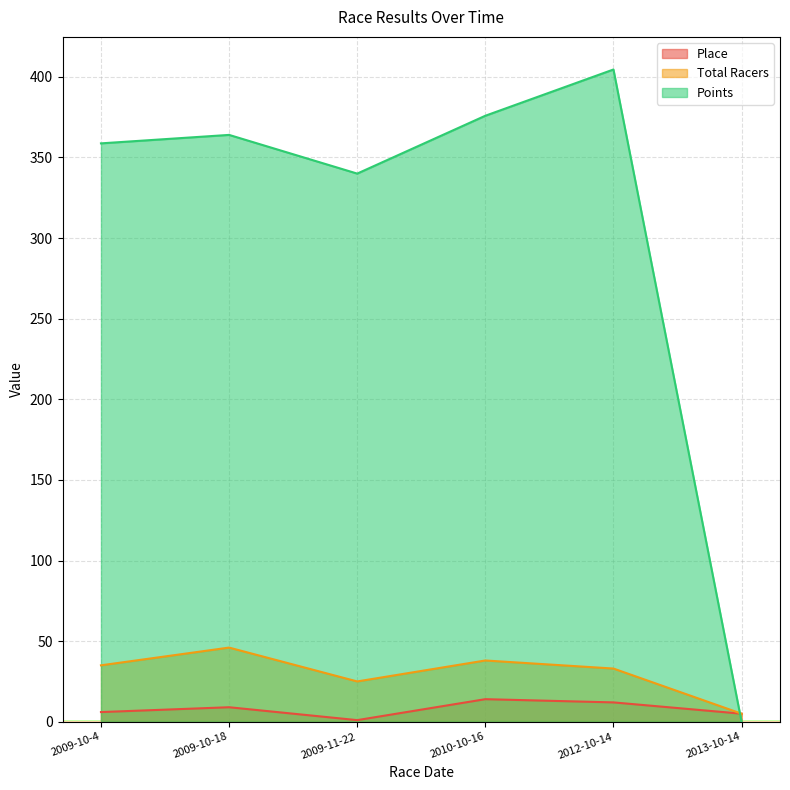

Is the value of Points at 2009-10-4 greater than the value of Total Racers at 2012-10-14?

Yes